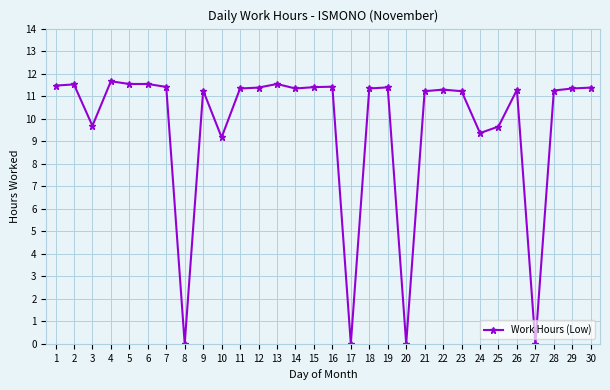

What is the greatest value displayed?

11.7